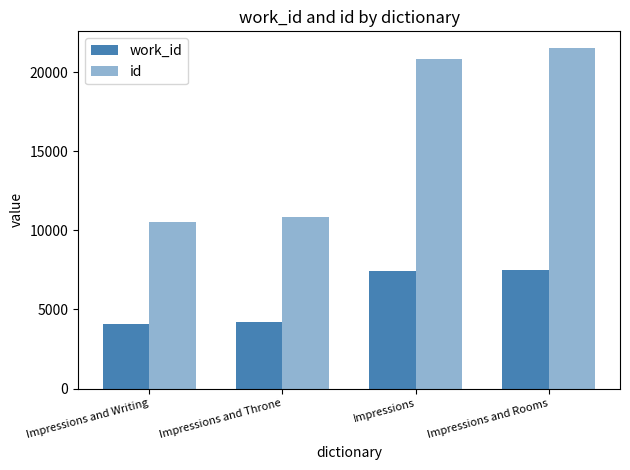

How many data points in id are above 20859?

2